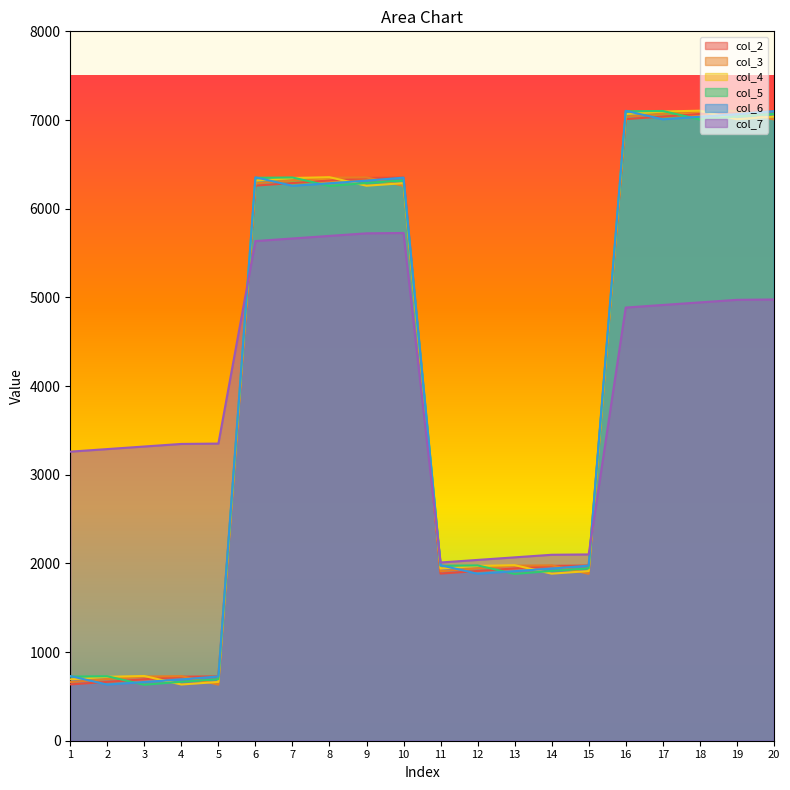

At which label does col_7 first exceed 4885?

6